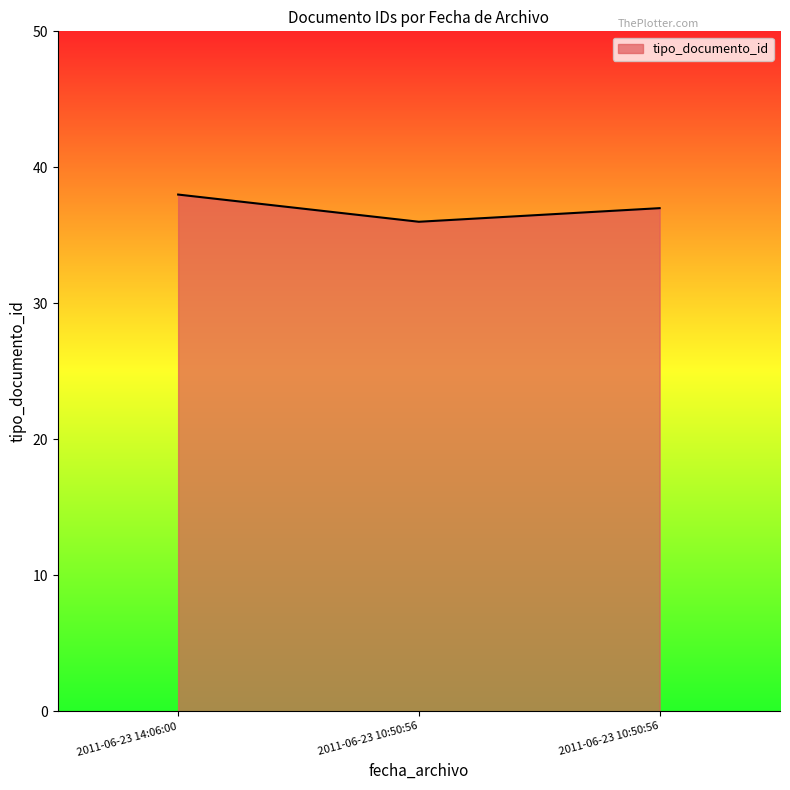

Count the number of data series in this chart.

1